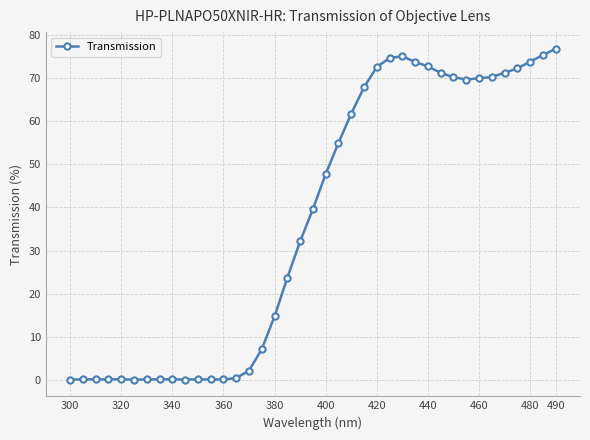

What is the value of the 38th point from the left?

75.4